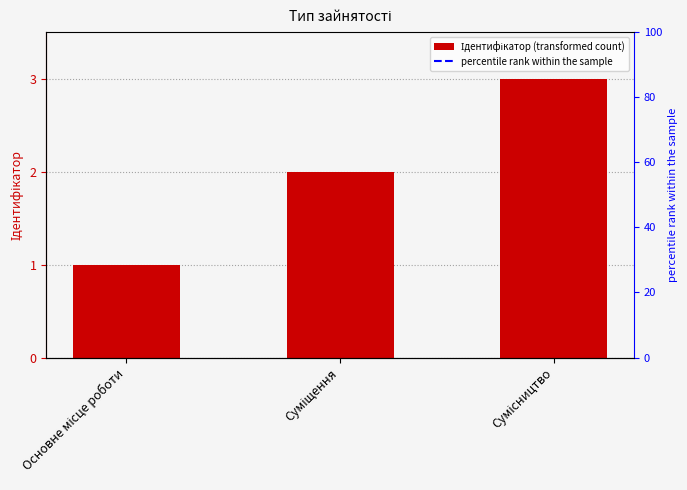

List the labels in order of value, smallest first.

Основне місце роботи, Суміщення, Сумісництво